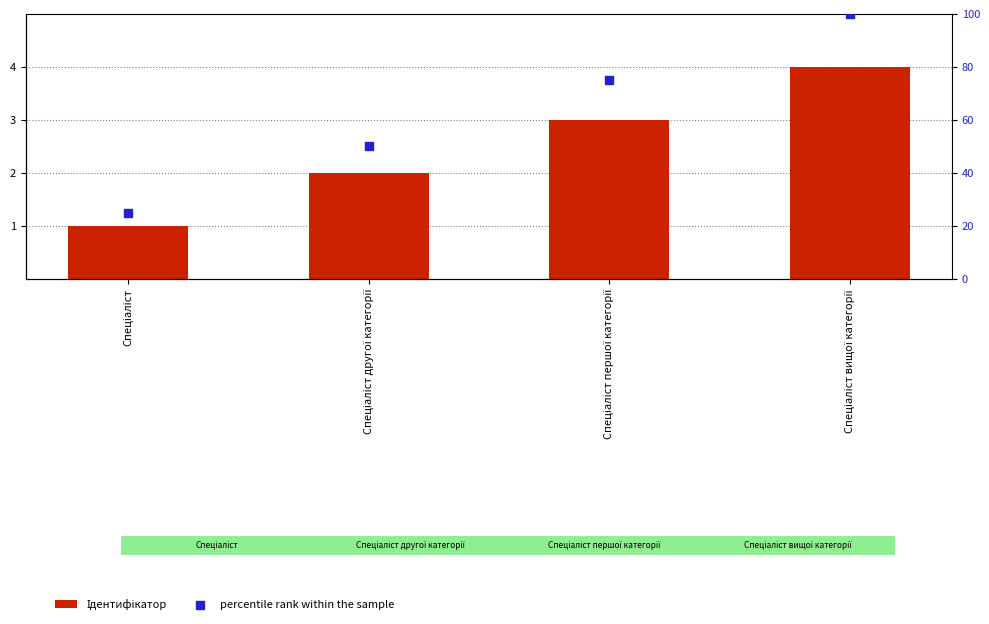

At how many categories does at least one series exceed 69?

2